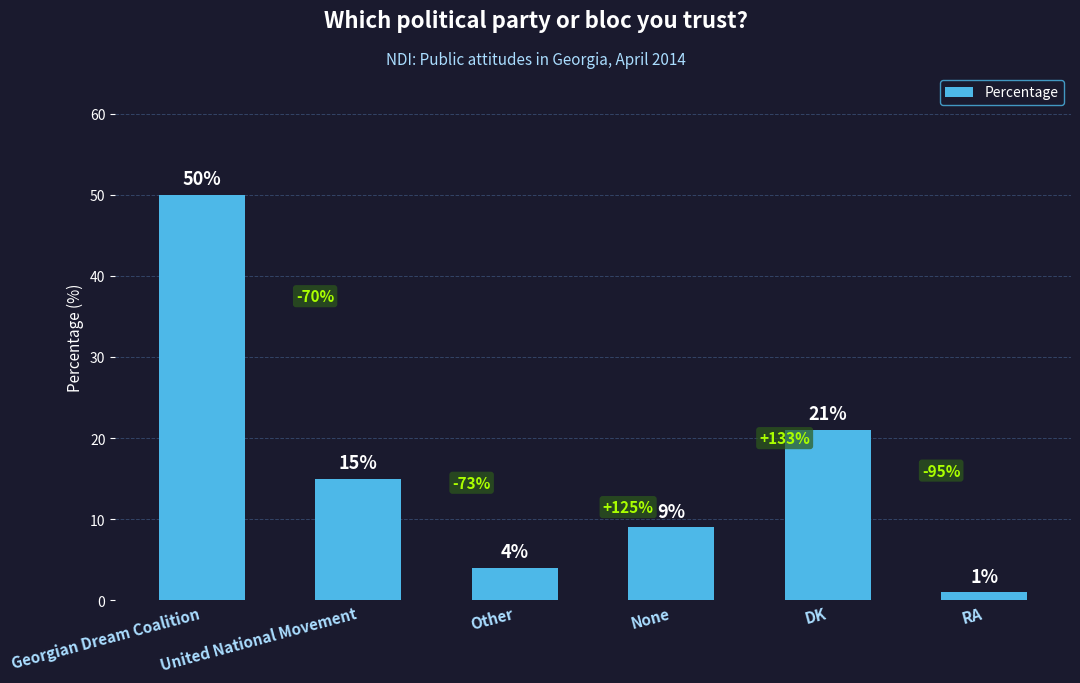

At which label is the value closest to 25?

DK